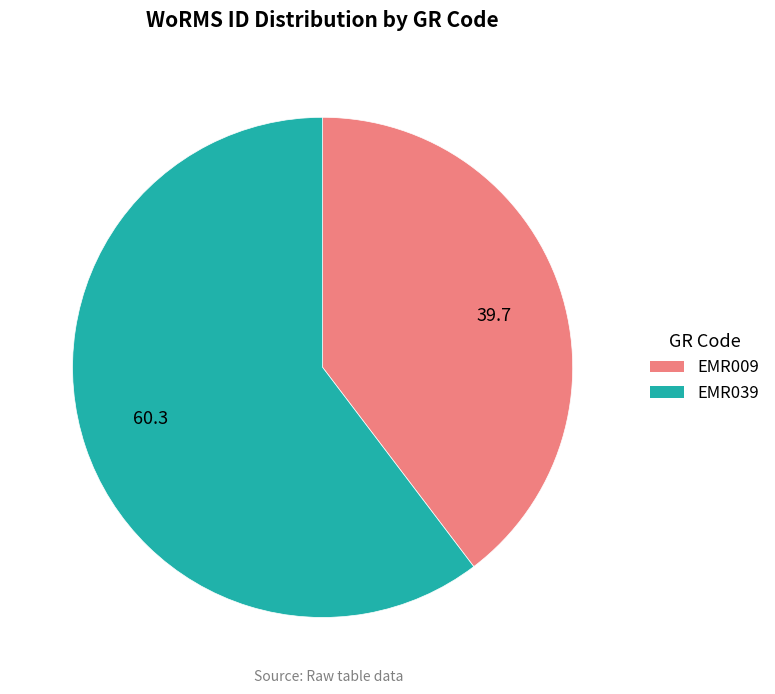

Which slice is the smallest?

39.7